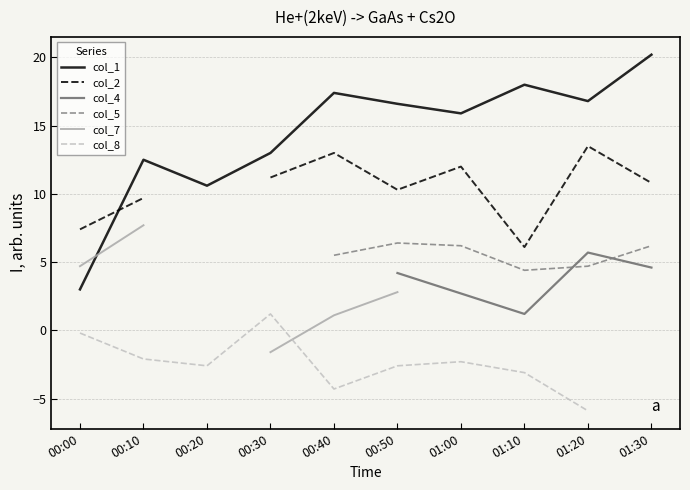

What are all the series names shown in the legend?

col_1, col_2, col_4, col_5, col_7, col_8